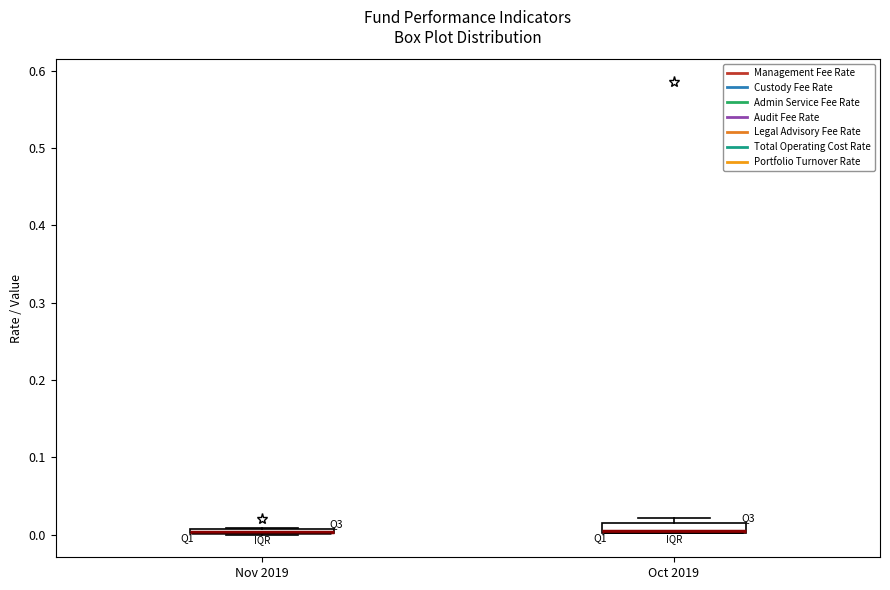

Where is the lower edge of the box for Oct 2019 on the y-axis? The values are not printed on the chart, so give them approximately, as read against the axis.

0.00